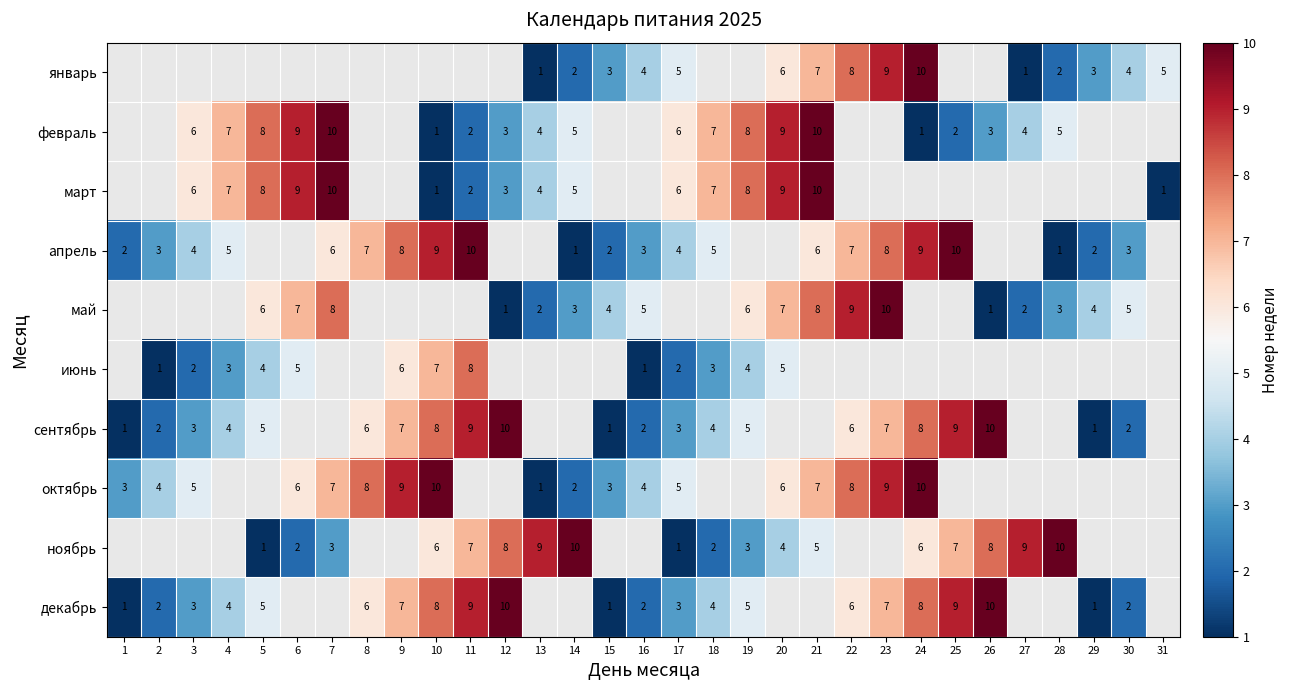

The октябрь series shows 6 at 20. True or false?

True